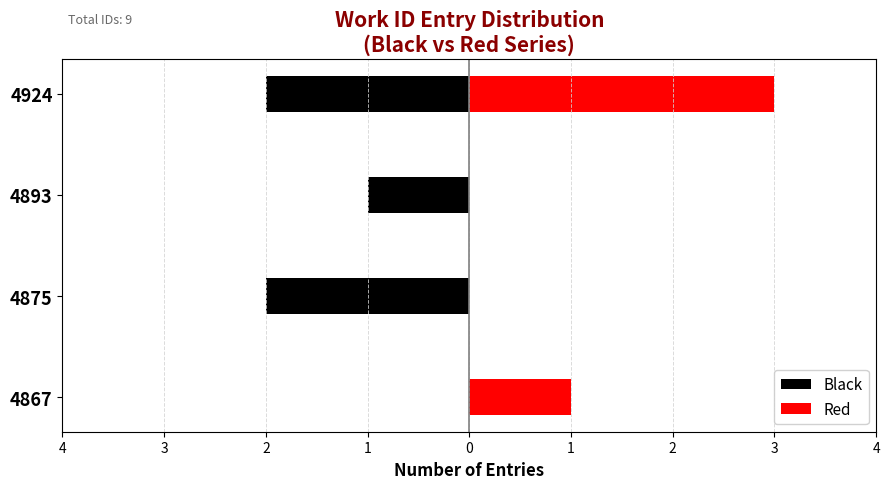

What is the sum of all Red values?

4